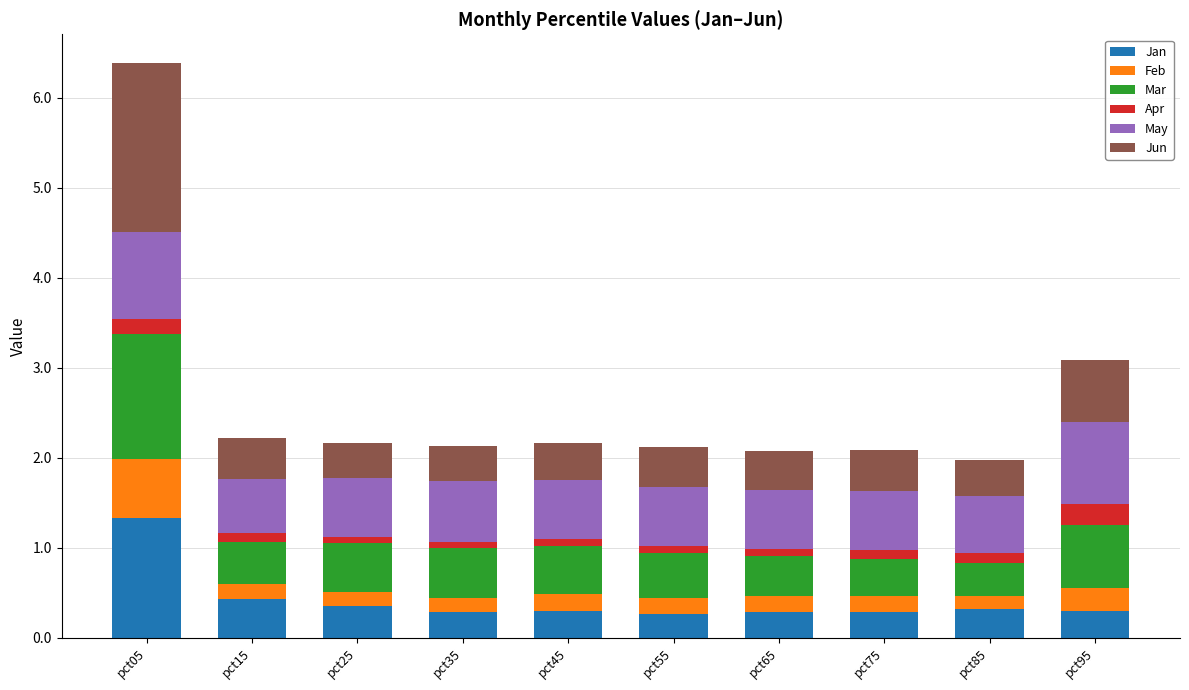

What is the lowest value of the Jan series?

0.3